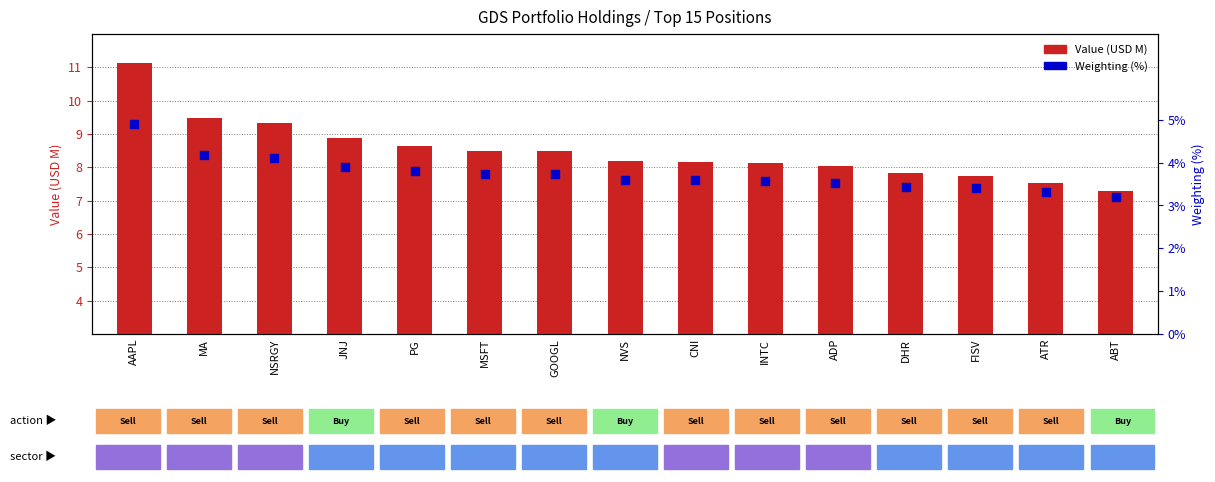

Which series has the largest total across all categories?

Value (USD M)